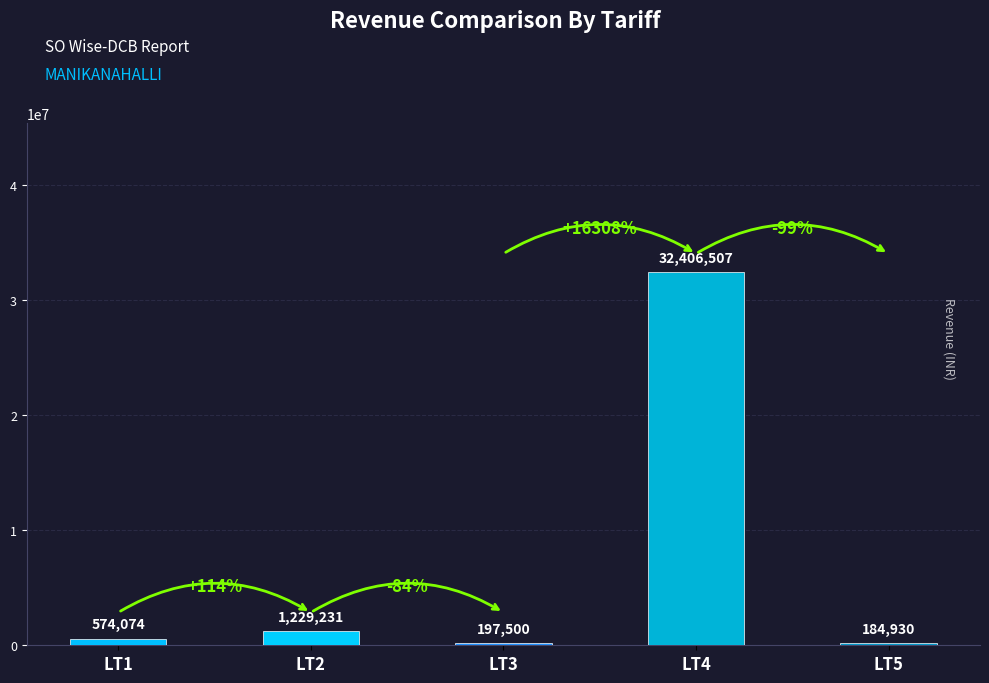

Does the chart contain any negative values?

No